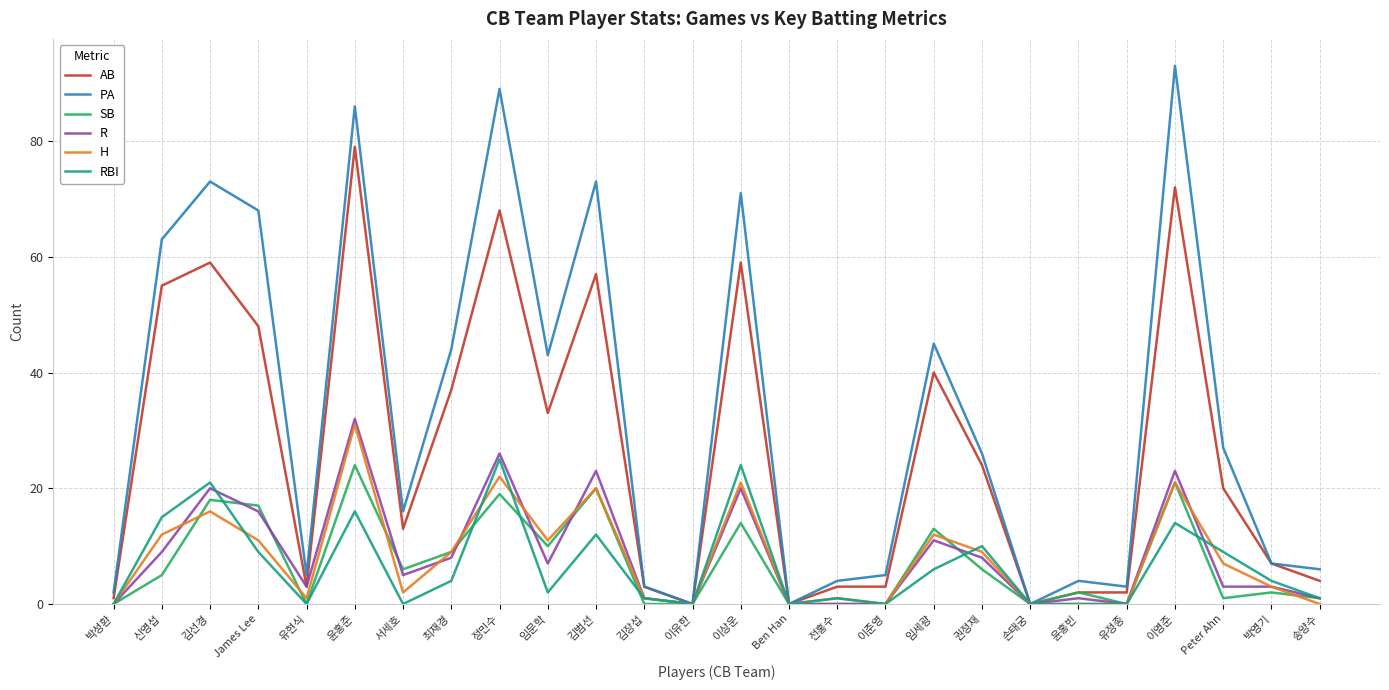

What position from the left is 손태궁?

20